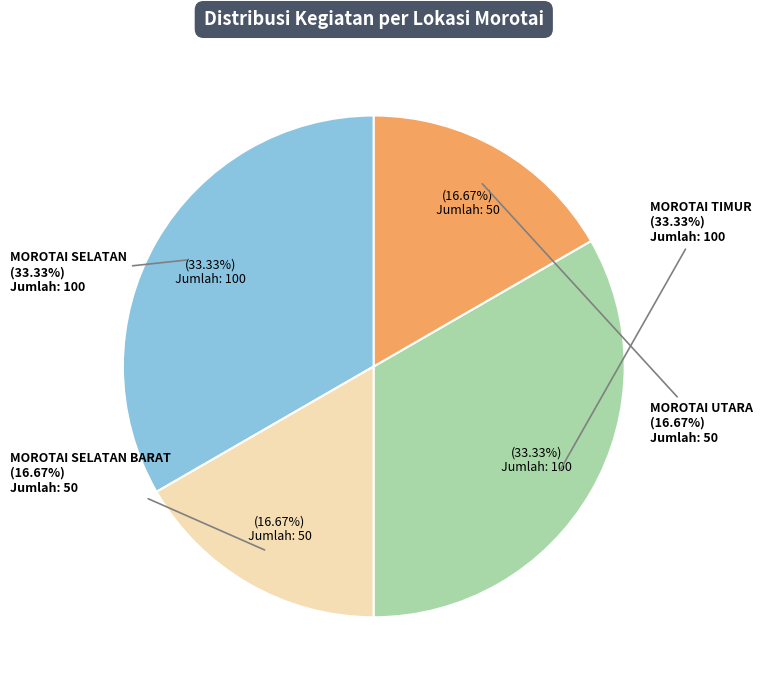

Is there any slice that represents more than half of the pie?

No